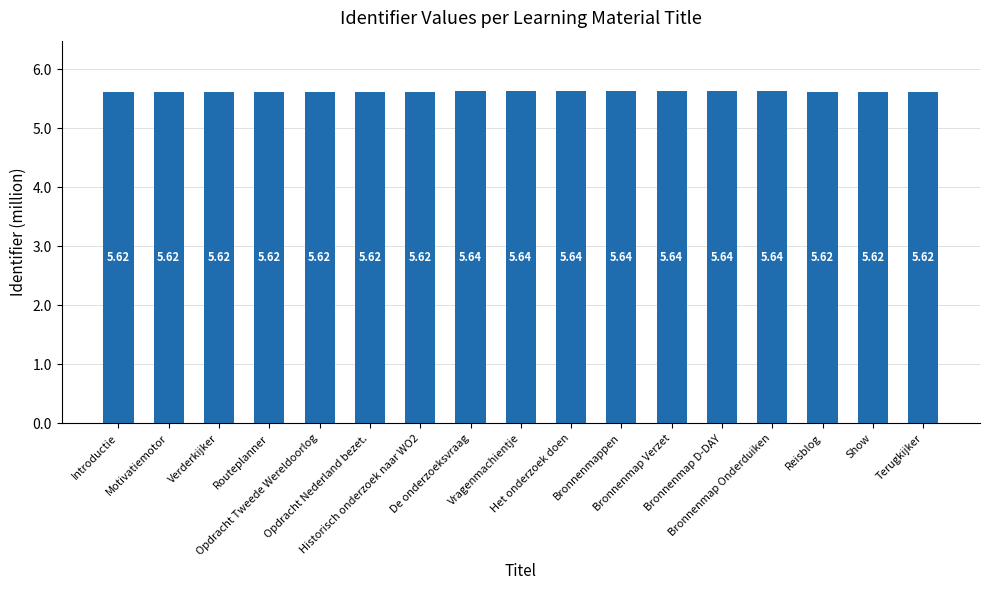

What is the minimum value shown in the chart?

5.6